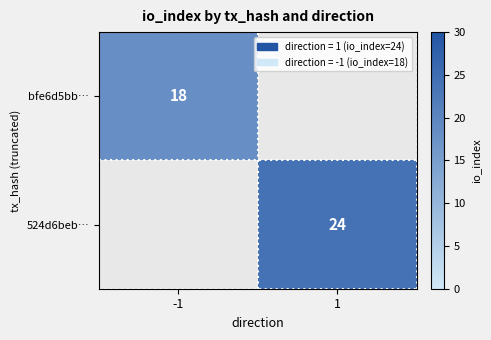

Is it true that 524d6beb… equals 24 at 1?

True